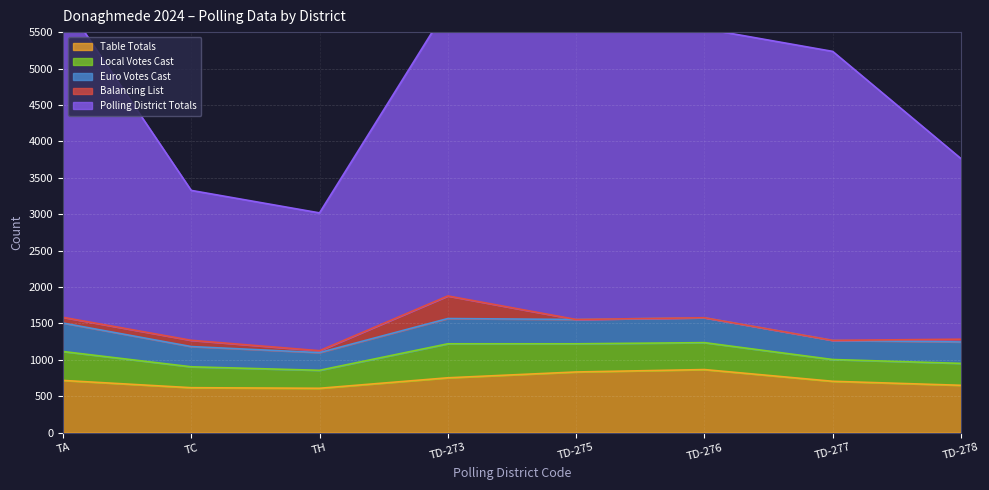

At which category is the sum across all series the highest?

TD-273